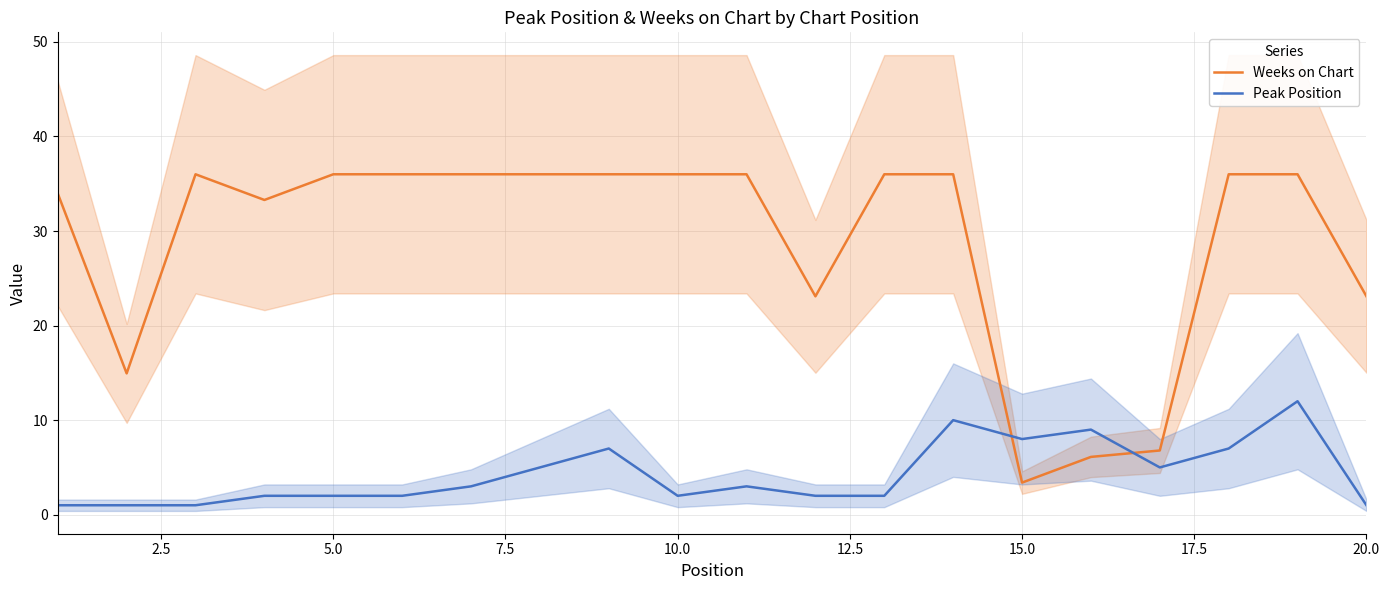

True or false: Weeks on Chart and Peak Position cross at least once.

True